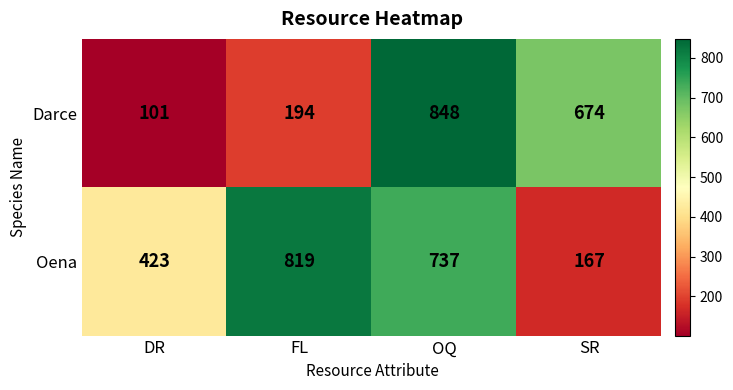

Rank the series by their average value, from highest to lowest.

Oena, Darce